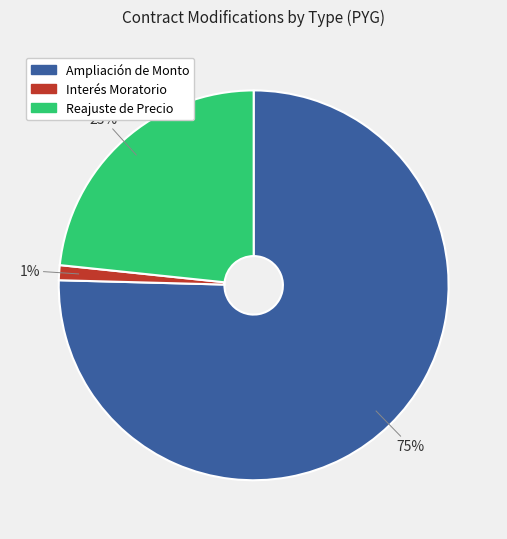

Is there a majority slice in this chart?

Yes